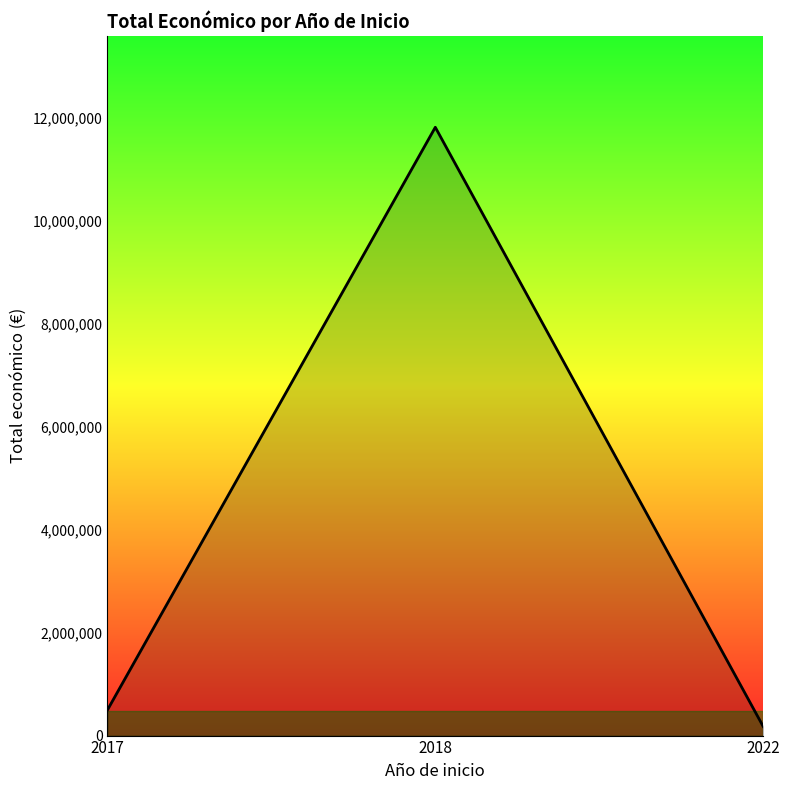

What is the greatest value displayed?

11817721